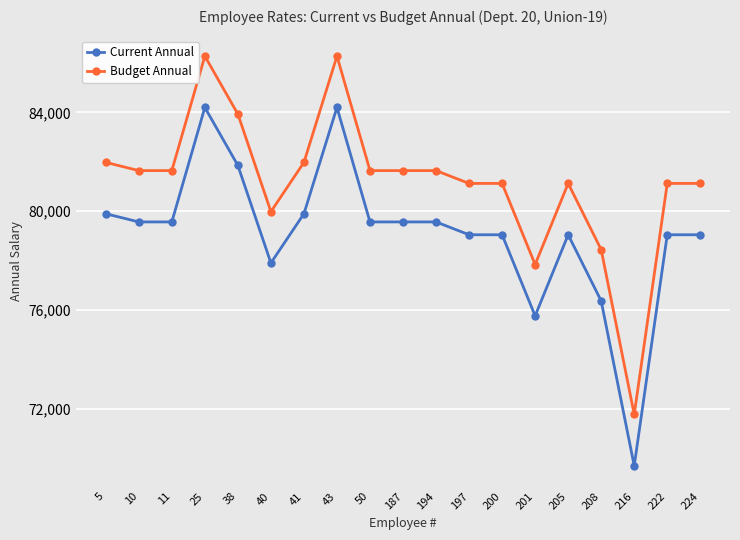

What is the difference between the highest and lowest values at 216?

2080.0